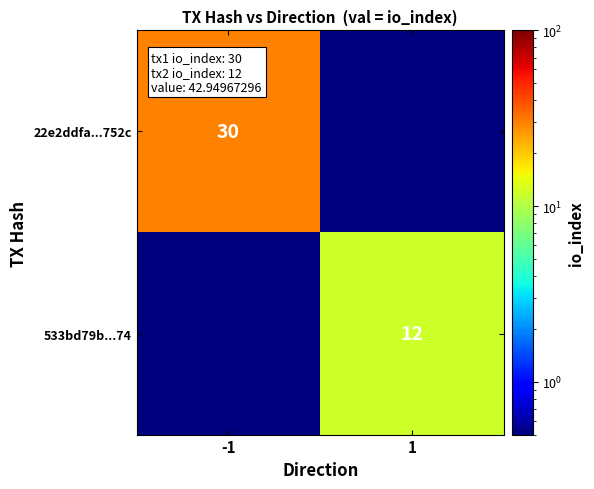

The value of 22e2ddfa...752c at -1 is 51.0. True or false?

False